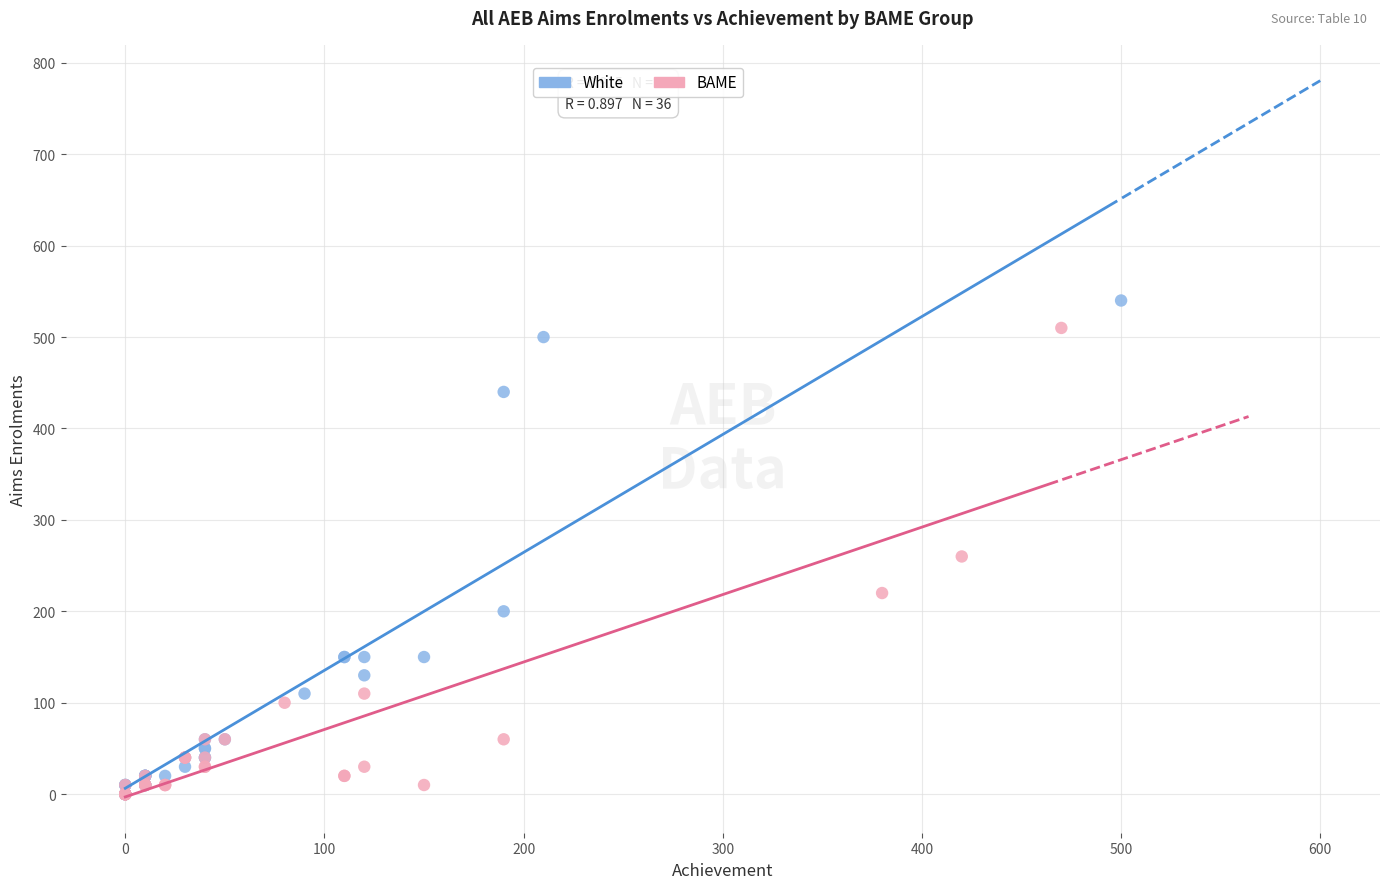

Which series contains the highest Y value?

White